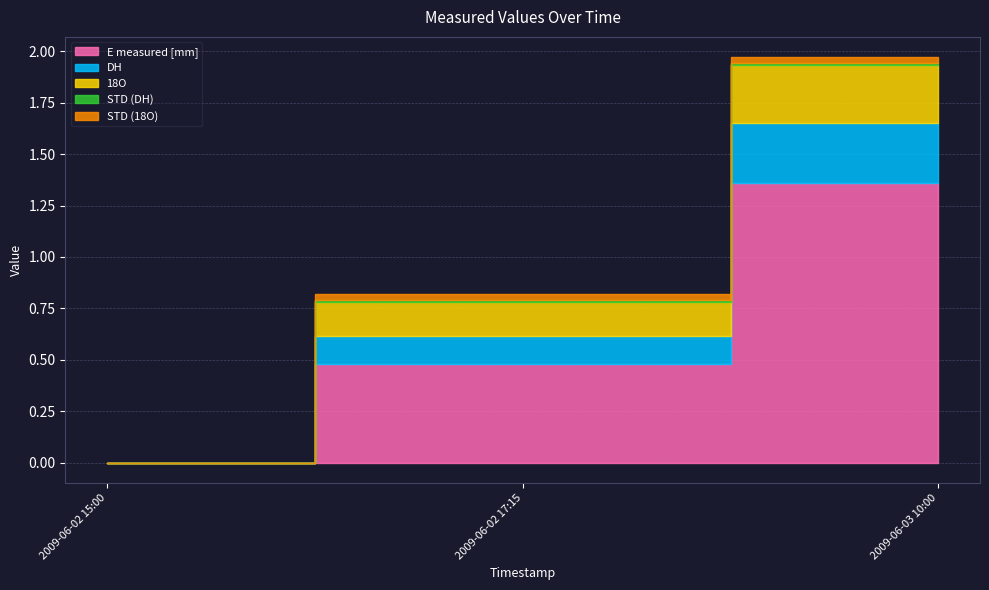

Which series has the largest range (max minus min)?

E measured [mm]